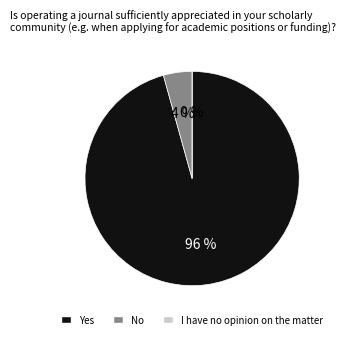

Count the number of slices in the pie.

3